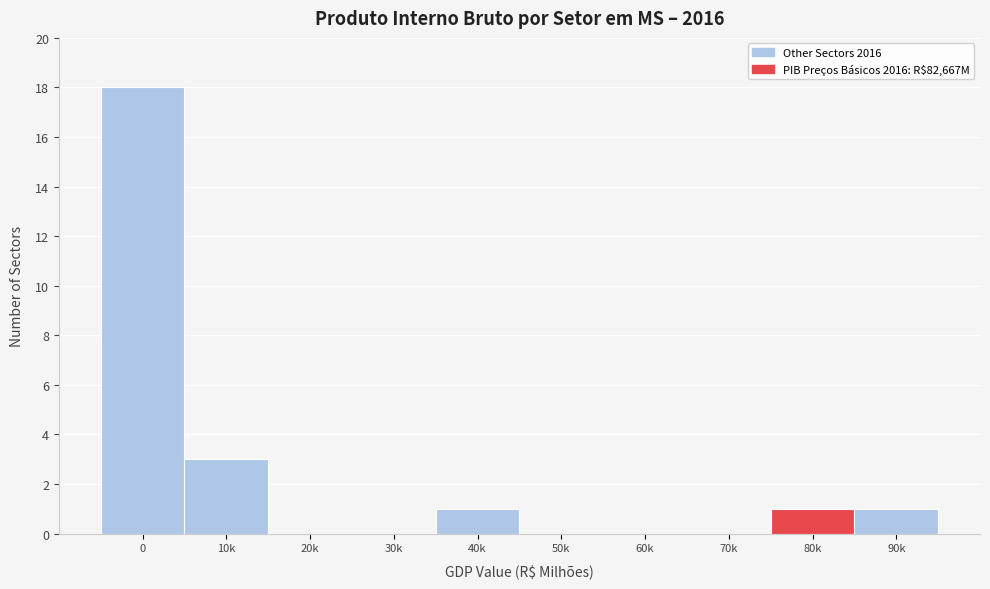

Reading left to right, extract all data points from this chart.

0=18	10k=3	20k=0	30k=0	40k=1	50k=0	60k=0	70k=0	80k=1	90k=1